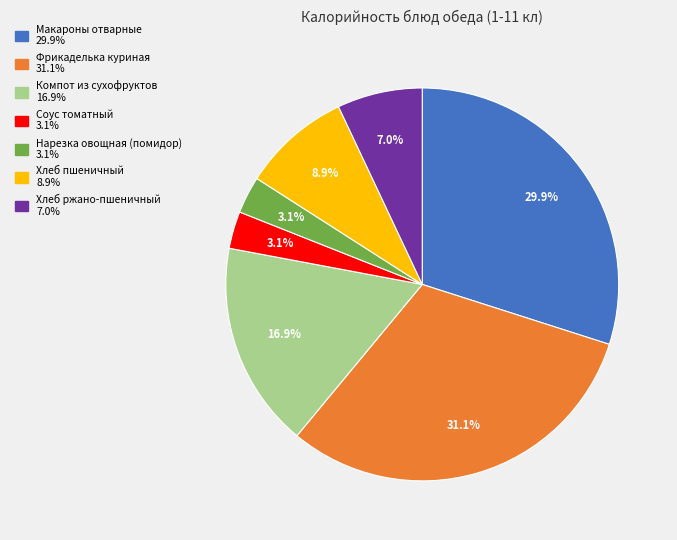

To the nearest percent, what is the average slice percentage?

14%